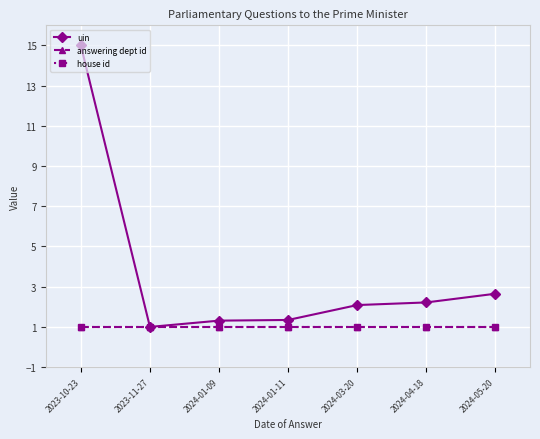

What is the lowest value of the uin series?

1.0